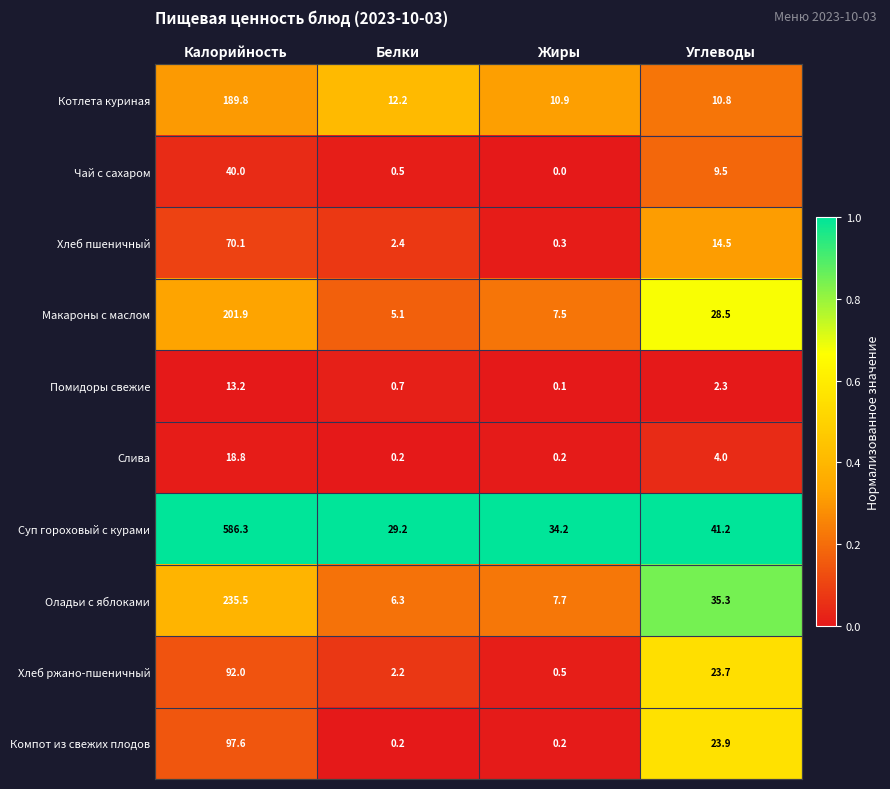

What is the total value across all series at Калорийность?

1545.2